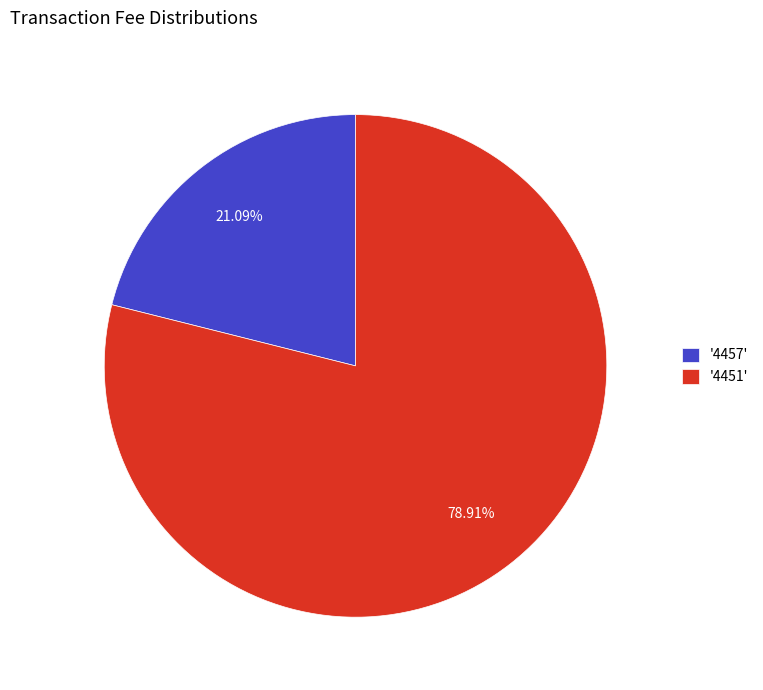

Approximately how many times larger is the value at '4451' compared to '4457'?

3.7